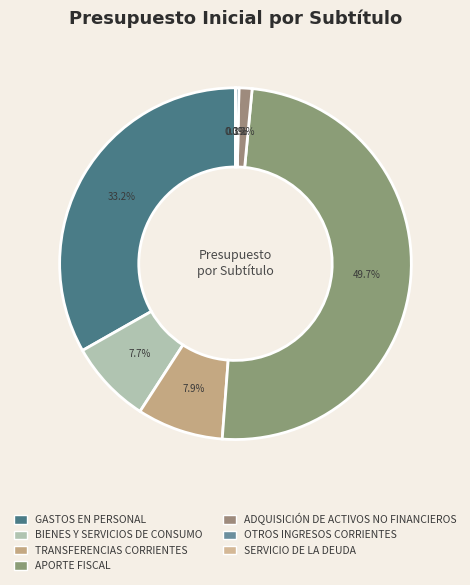

Which has a higher value, SERVICIO DE LA DEUDA or ADQUISICIÓN DE ACTIVOS NO FINANCIEROS?

ADQUISICIÓN DE ACTIVOS NO FINANCIEROS